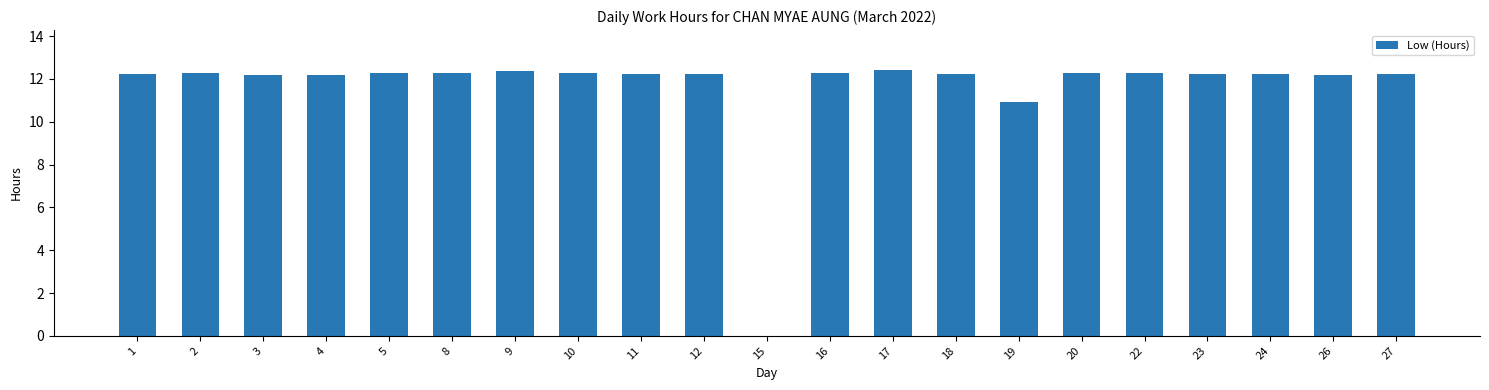

What is the greatest value displayed?

12.4